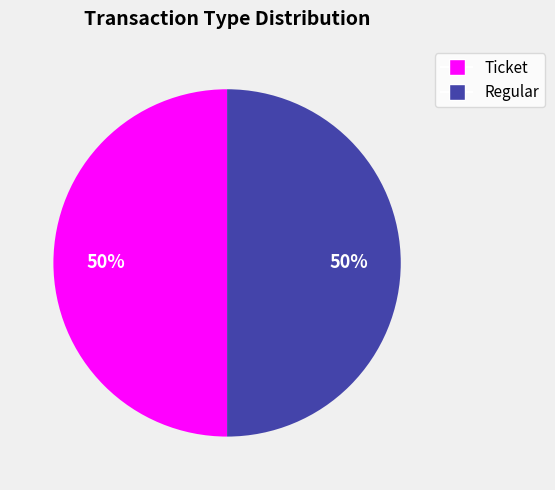

True or false: Ticket accounts for 50% of the total.

True